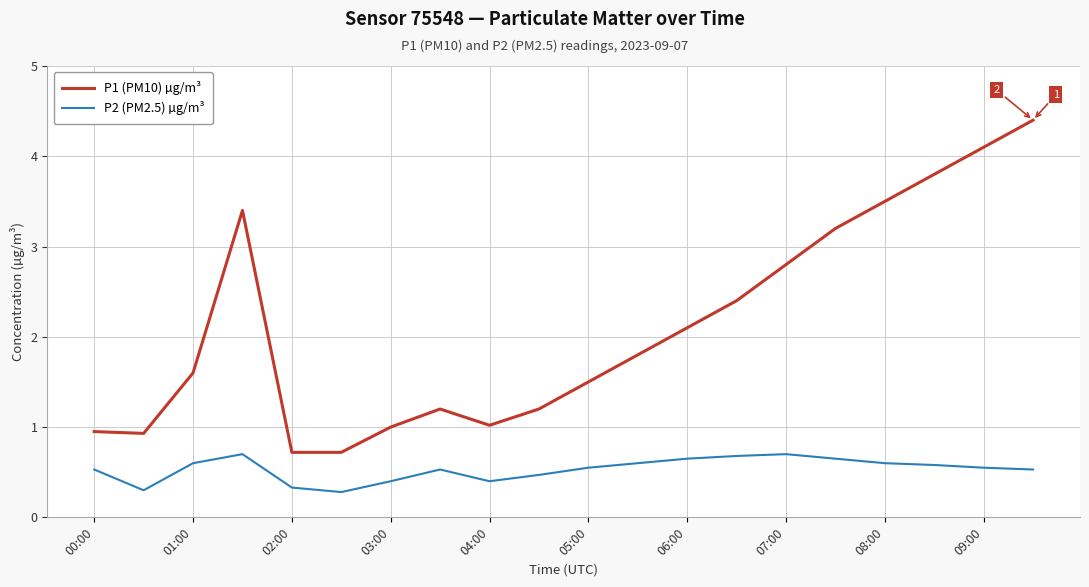

Which series has the widest spread of values?

P1 (PM10) µg/m³